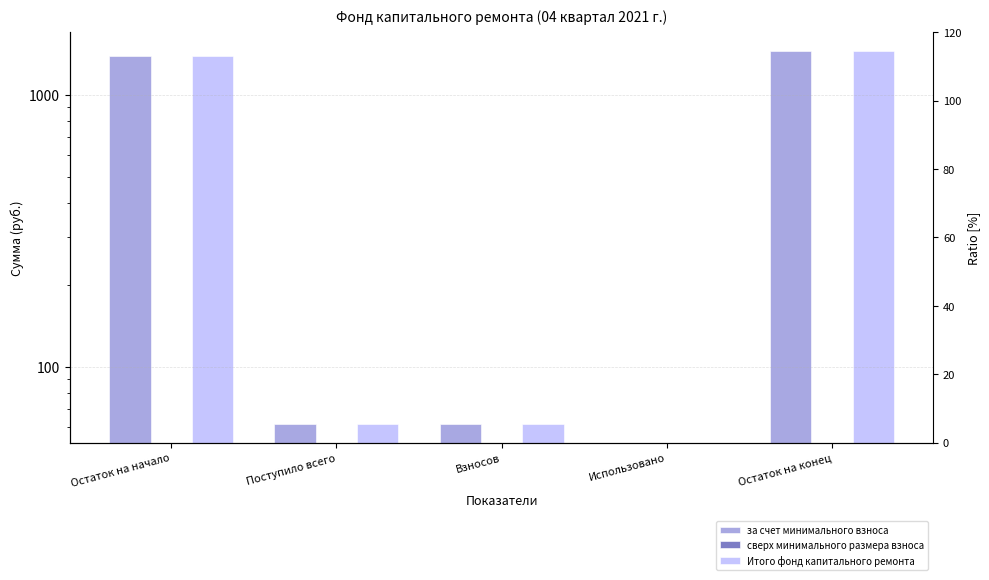

What position from the right is Остаток на начало?

5